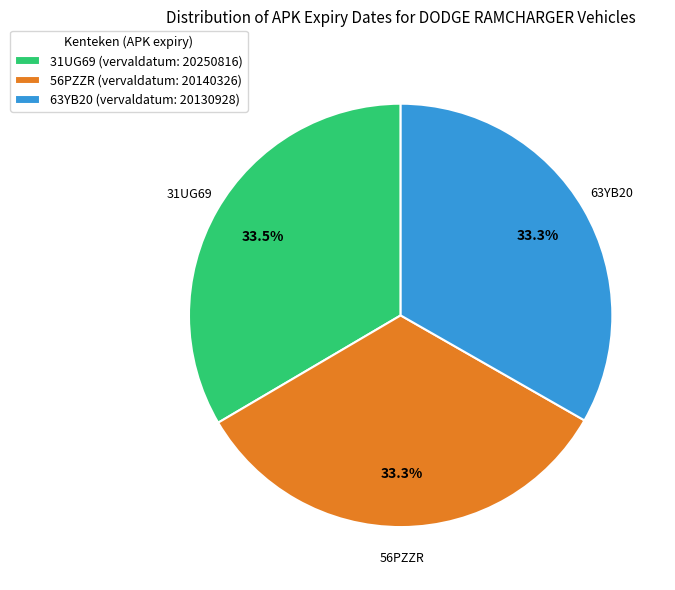

What is the ratio of the value at 56PZZR (vervaldatum: 20140326) to the value at 63YB20 (vervaldatum: 20130928)?

1.0